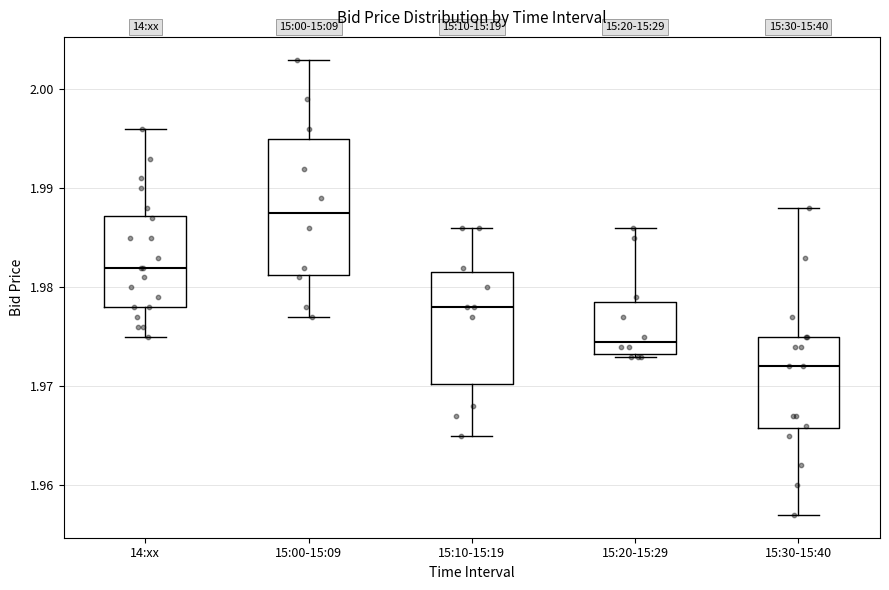

Which box's median line is the lowest?

15:30-15:40